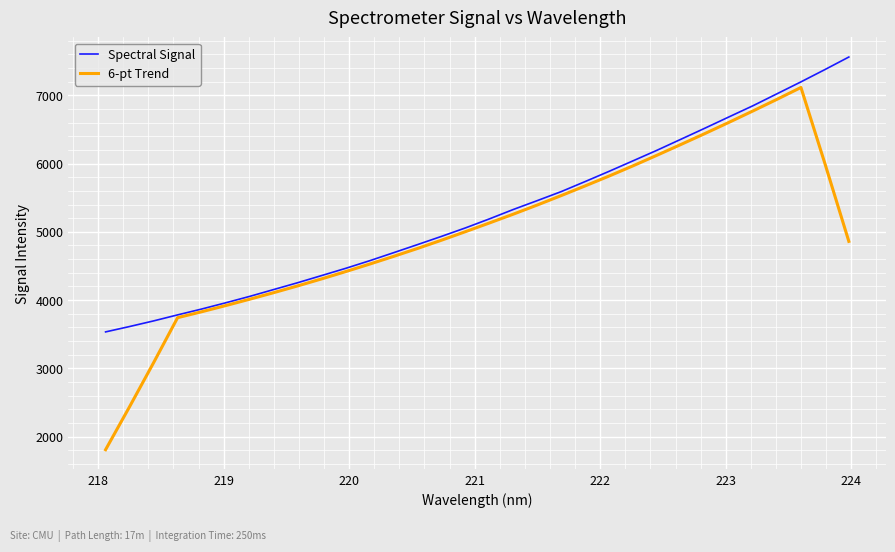

Rank the series by their average value, from highest to lowest.

Spectral Signal, 6-pt Trend